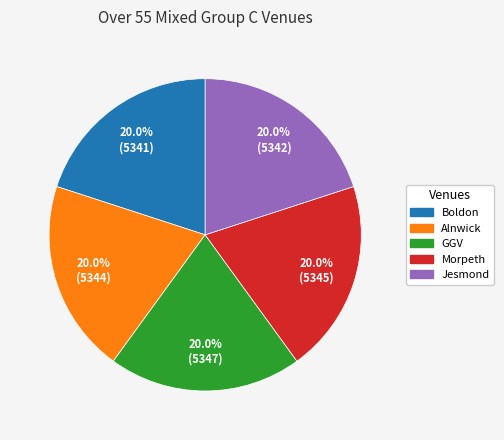

Combined, do GGV and Boldon account for over 50%?

No